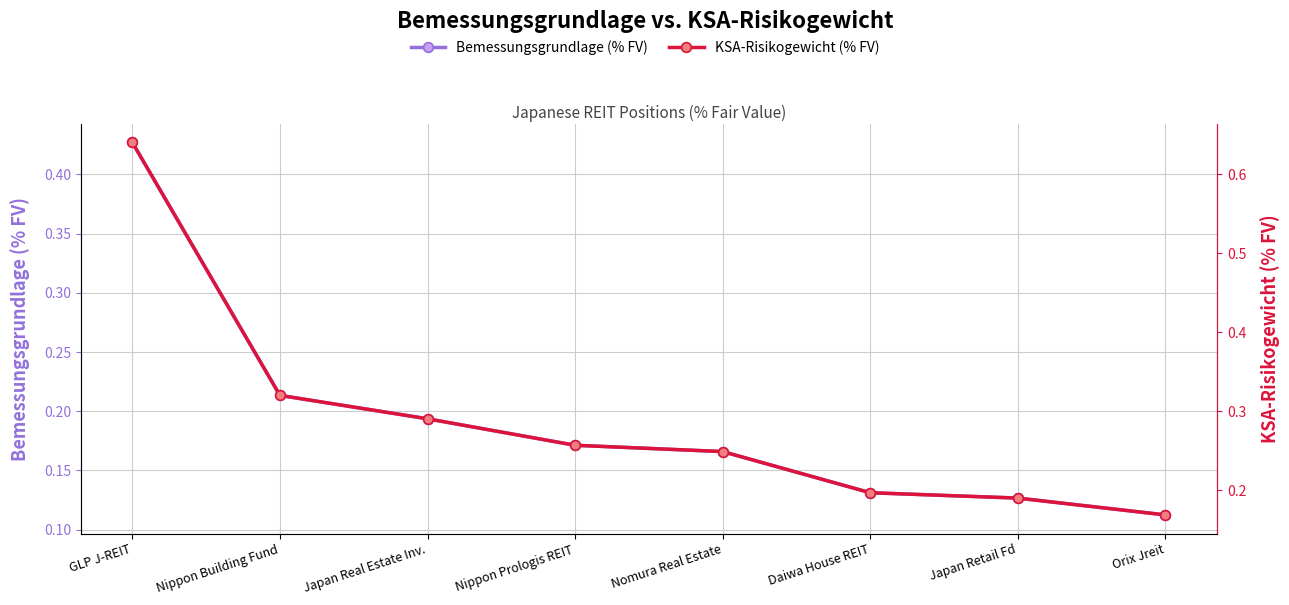

True or false: KSA-Risikogewicht (% FV) and Bemessungsgrundlage (% FV) intersect in this chart.

False